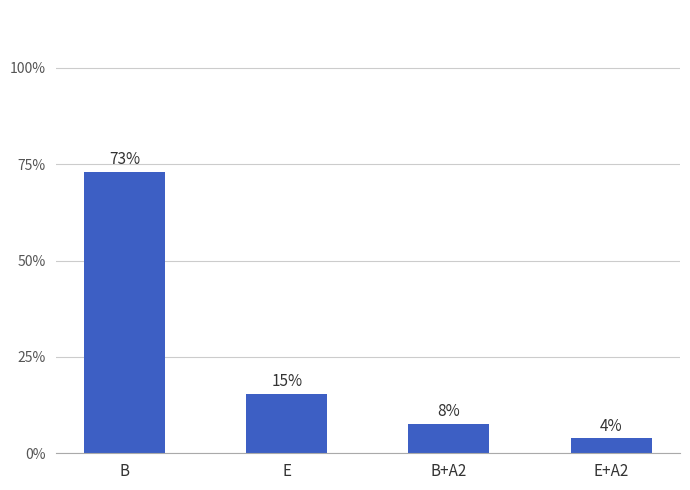

How many bars are there in total?

4